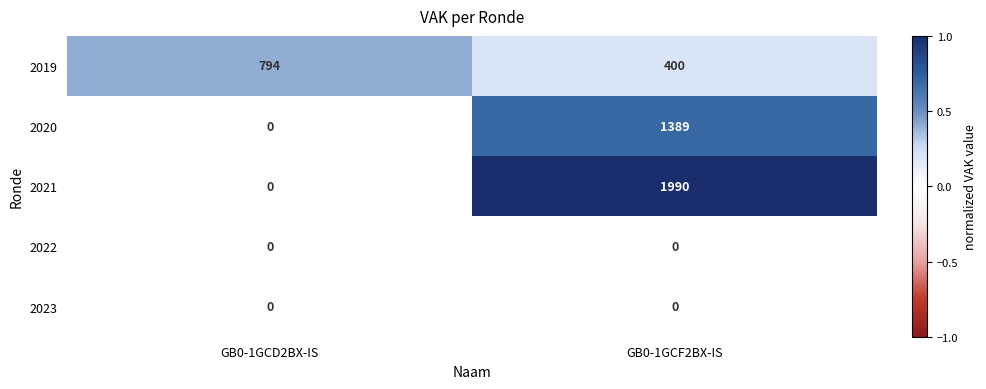

Rank the categories by 2019 value from highest to lowest.

GB0-1GCD2BX-IS, GB0-1GCF2BX-IS